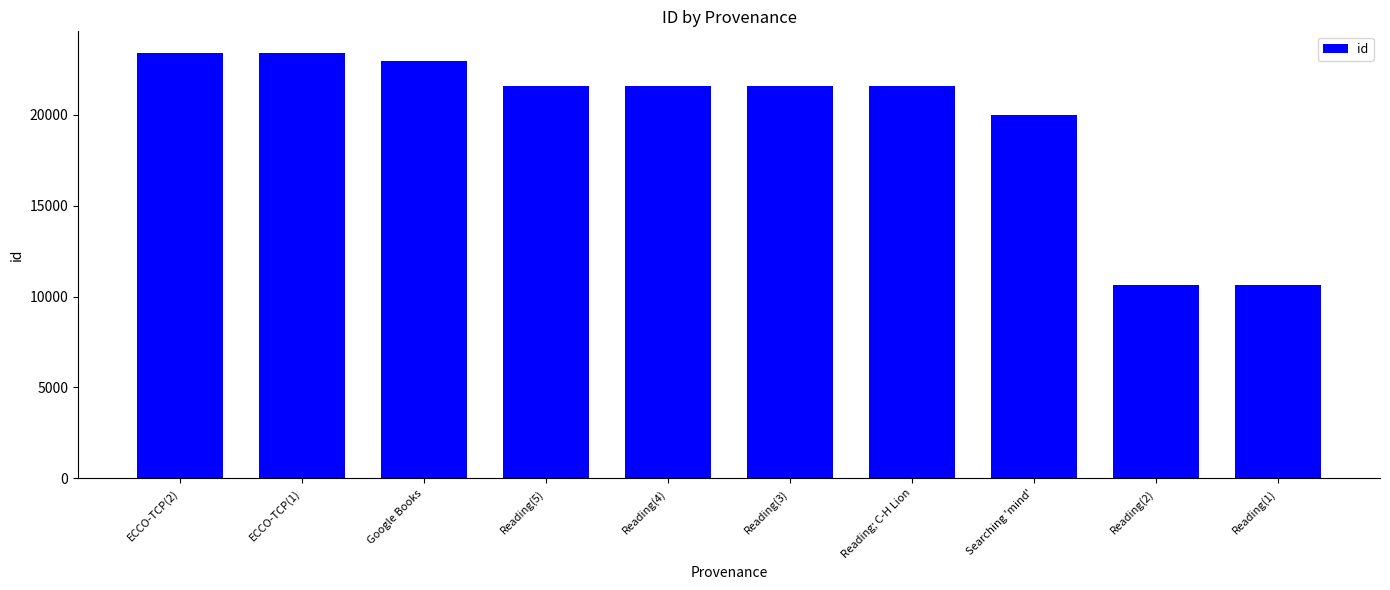

What is the label of the 1st bar from the right?

Reading(1)